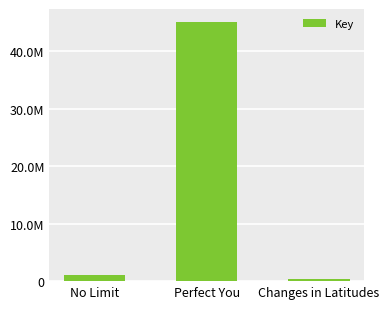

What is the ratio of the value at No Limit to the value at Changes in Latitudes?

3.4